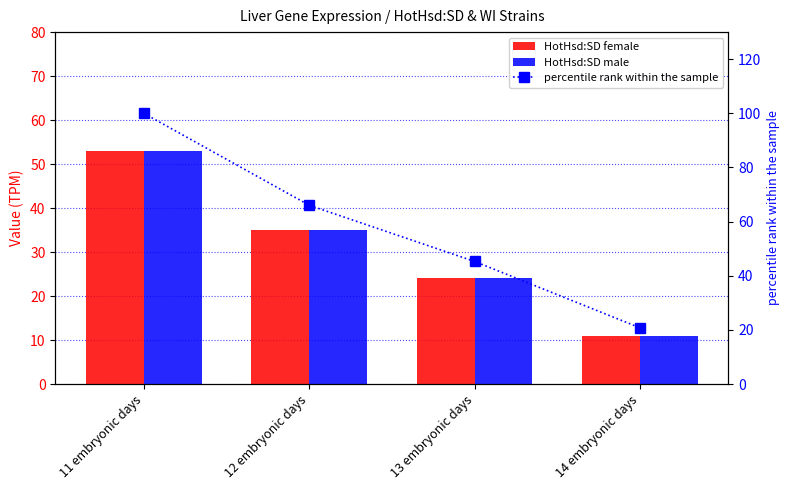

What is the lowest value of the HotHsd:SD male series?

11.0